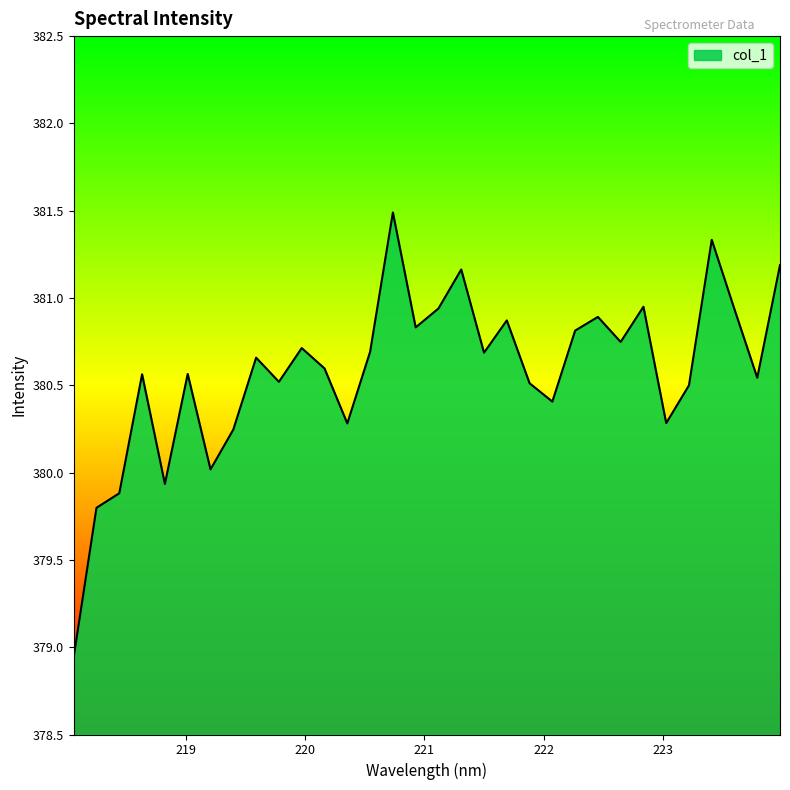

What is the greatest value displayed?

381.5